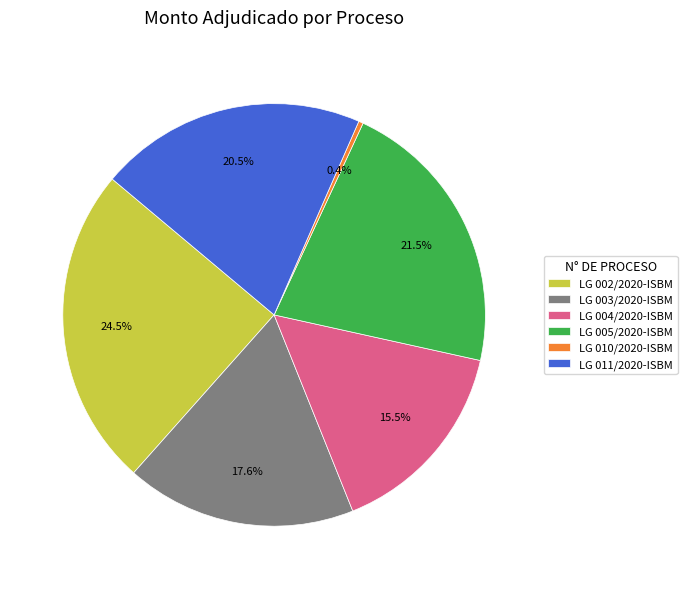

How much of the chart is everything except LG 010/2020-ISBM?

99.6%